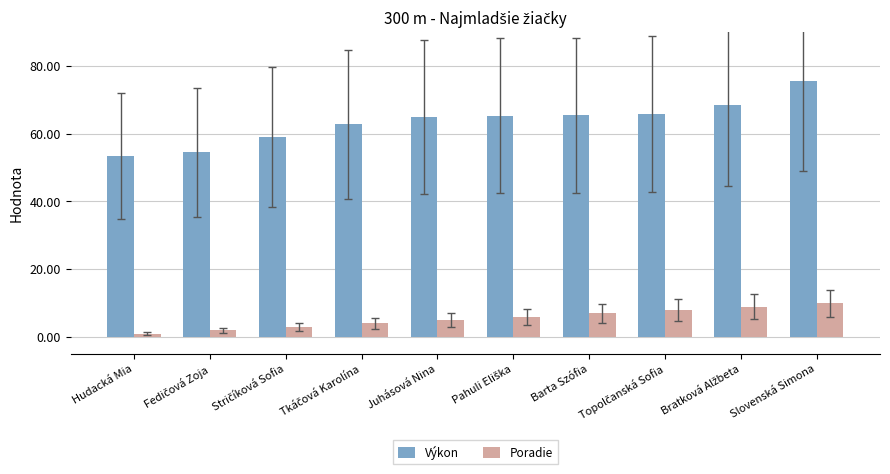

Which series has the largest range (max minus min)?

Výkon